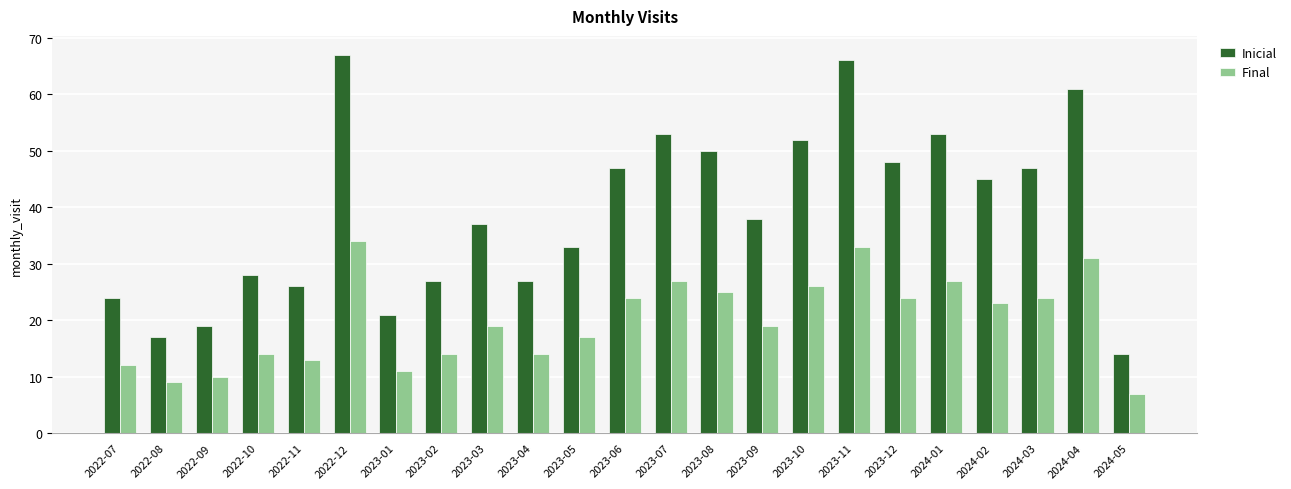

What is the difference between the highest and lowest values at 2024-02?

22